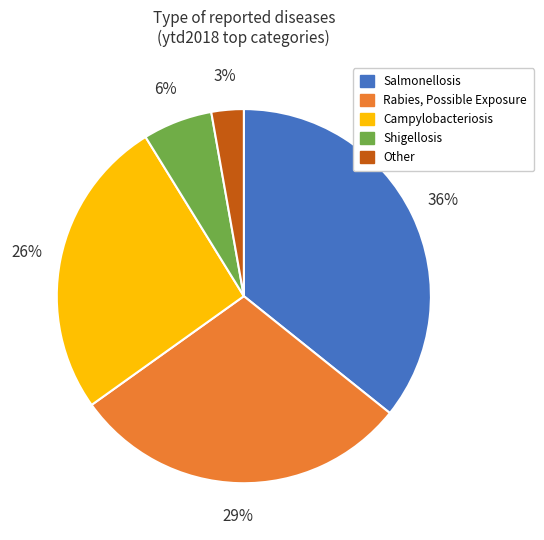

To the nearest percent, what is the difference between the largest and smallest slice percentages?

33%